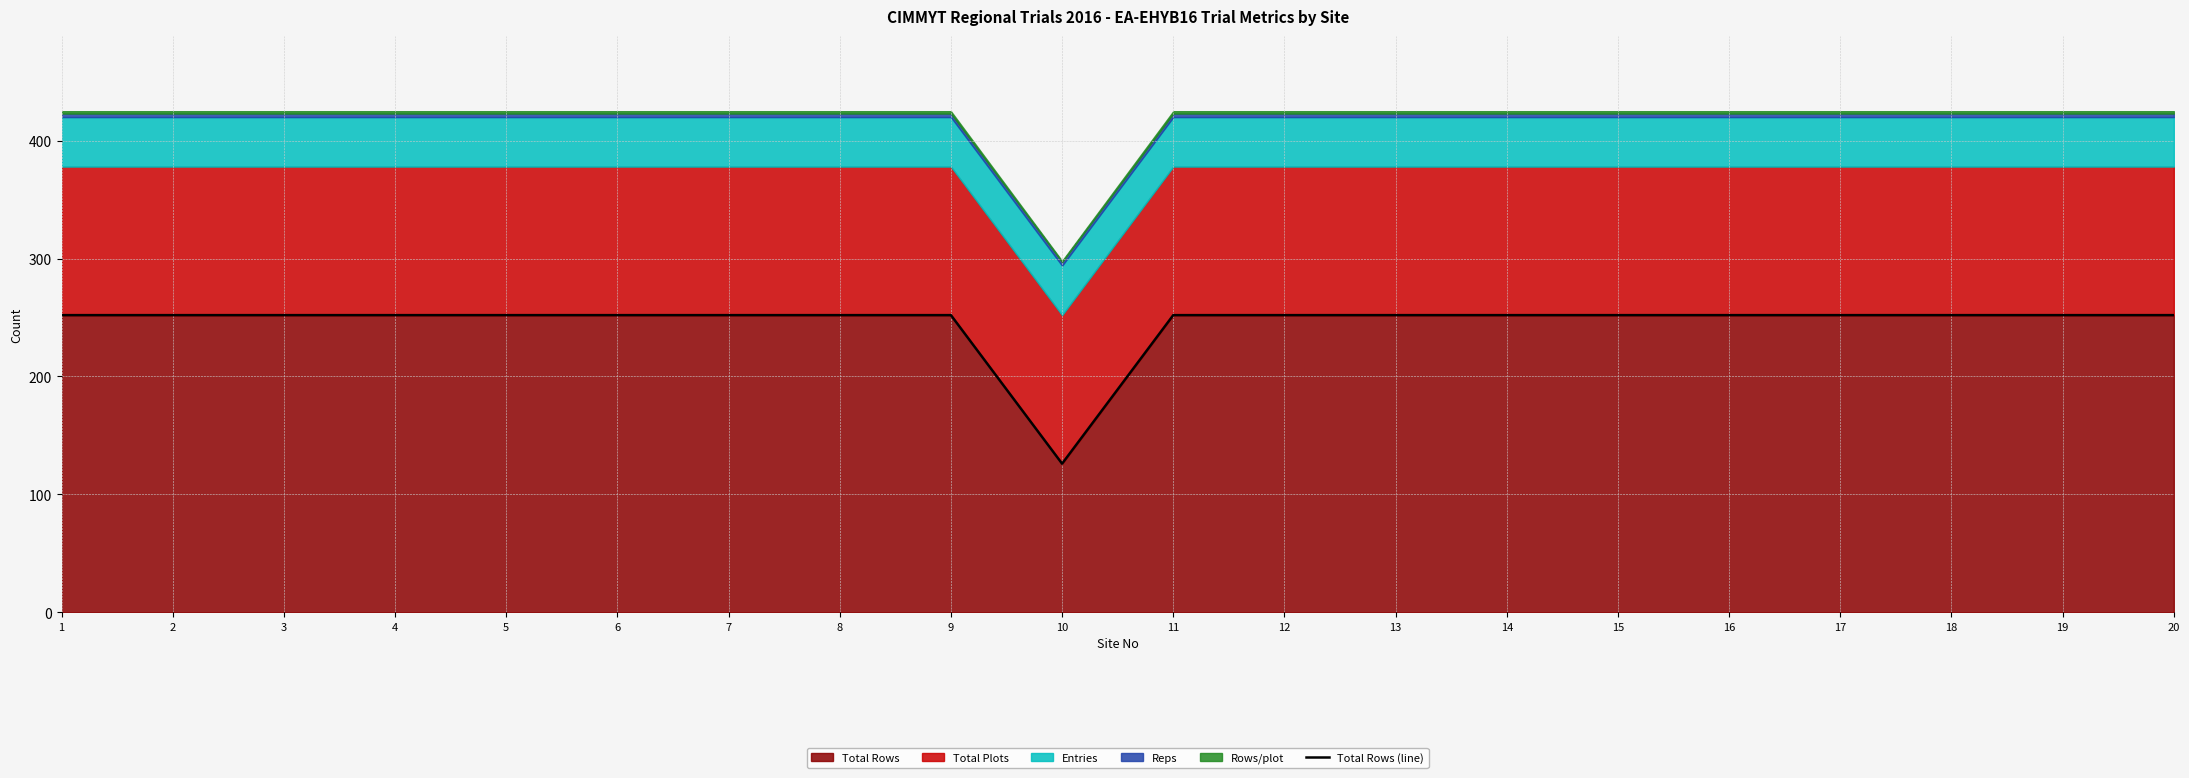

List the labels in order of value, largest first.

1, 2, 3, 4, 5, 6, 7, 8, 9, 11, 12, 13, 14, 15, 16, 17, 18, 19, 20, 10